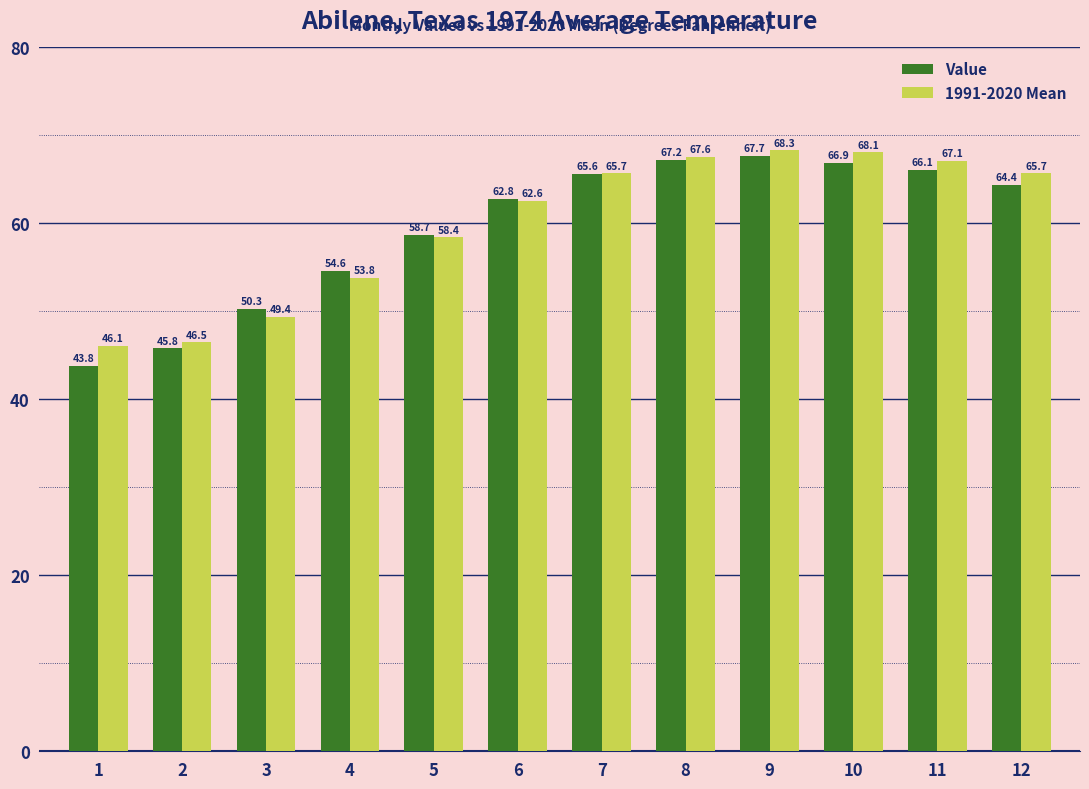

What is the difference between the highest and lowest values at 7?

0.1